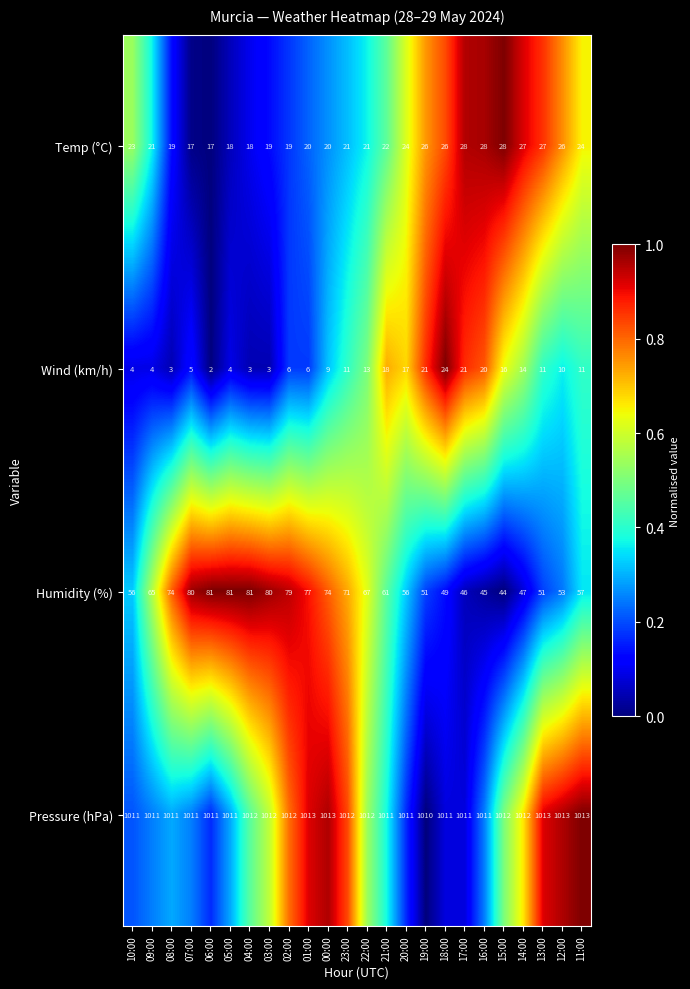

List the series in order of their peak value, lowest first.

Wind (km/h), Temp (°C), Humidity (%), Pressure (hPa)